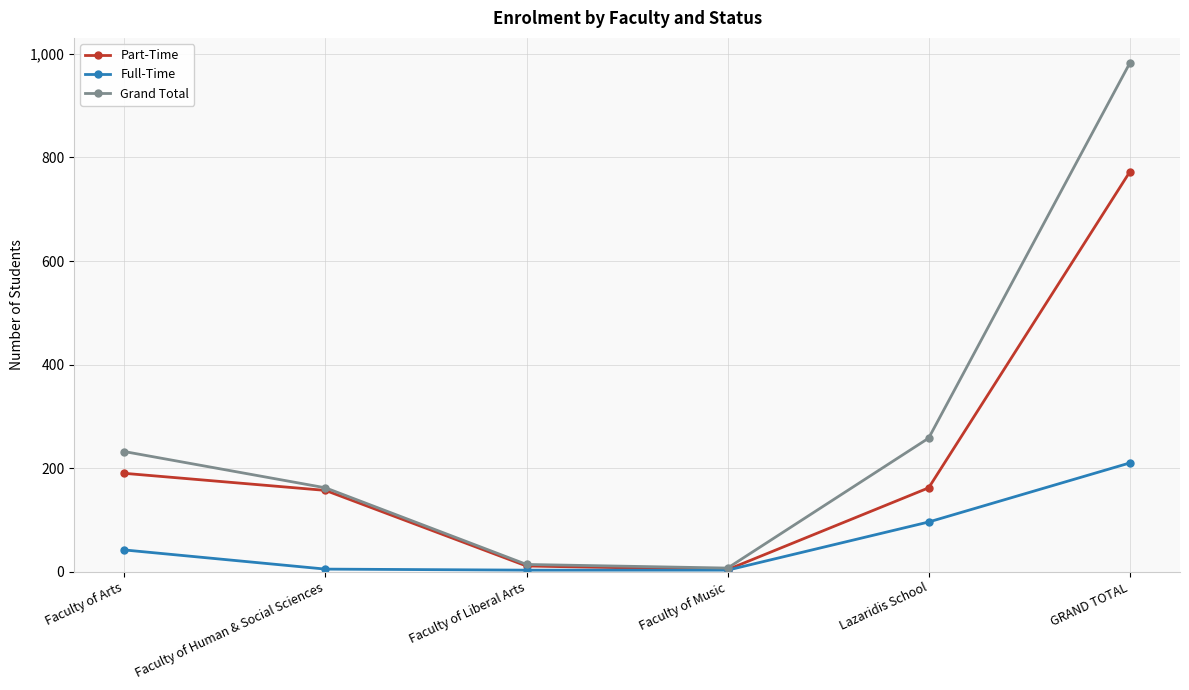

What is the sum of all Part-Time values?

1296